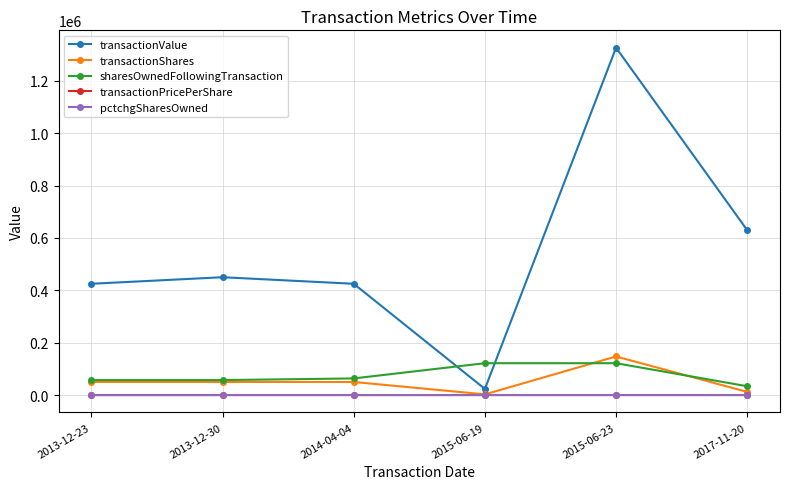

What is the highest value of the sharesOwnedFollowingTransaction series?

121663.0